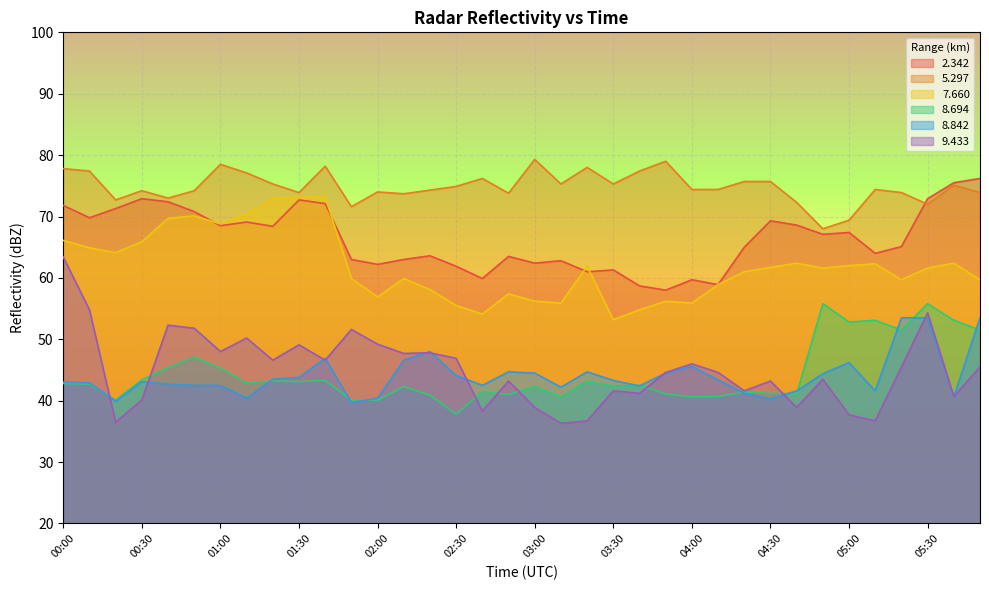

How many interior local peaks does the   7.660 series have?

8